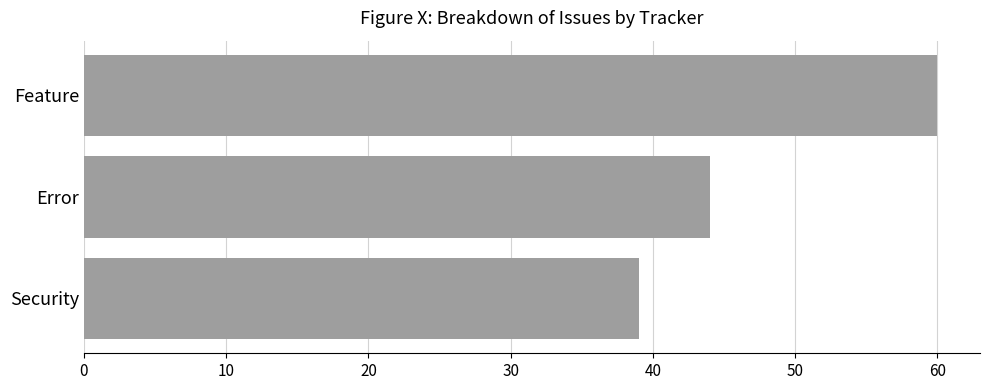

The chart shows a value of 44 at Error. True or false?

True